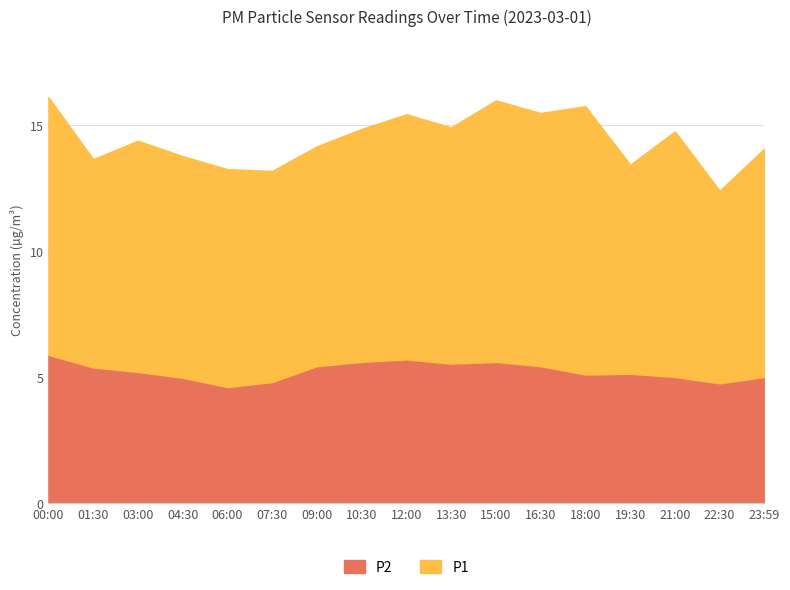

Which series has the largest range (max minus min)?

P1